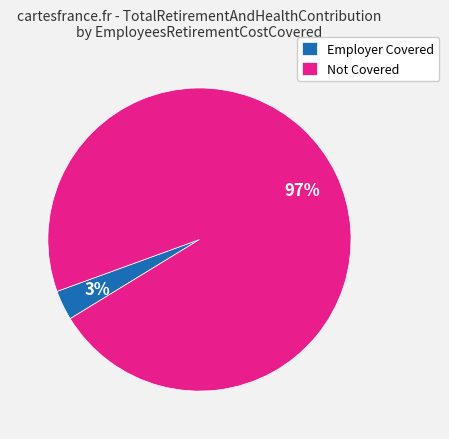

To the nearest percent, what is the combined percentage of Employer Covered and Not Covered?

100%